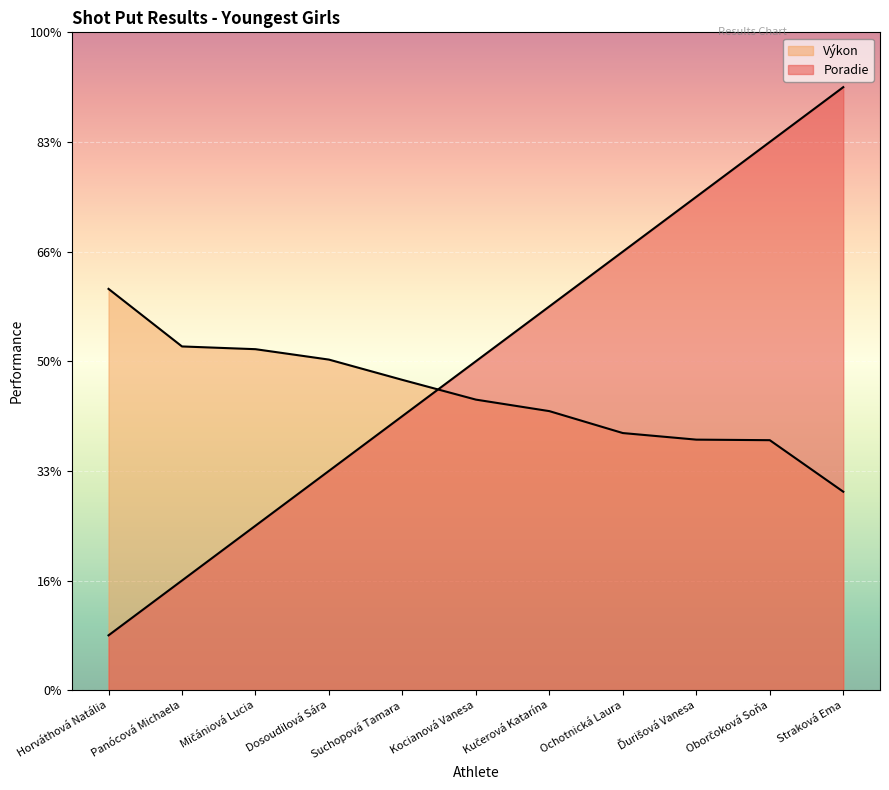

How many intersections are there between Poradie and Výkon?

1